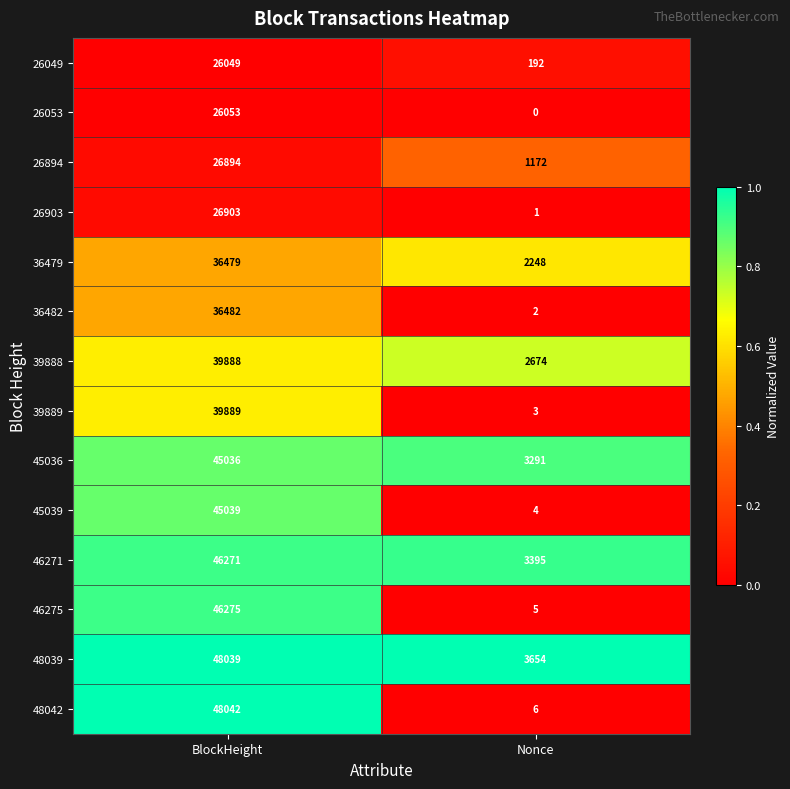

What is the total value across all series at BlockHeight?

537339